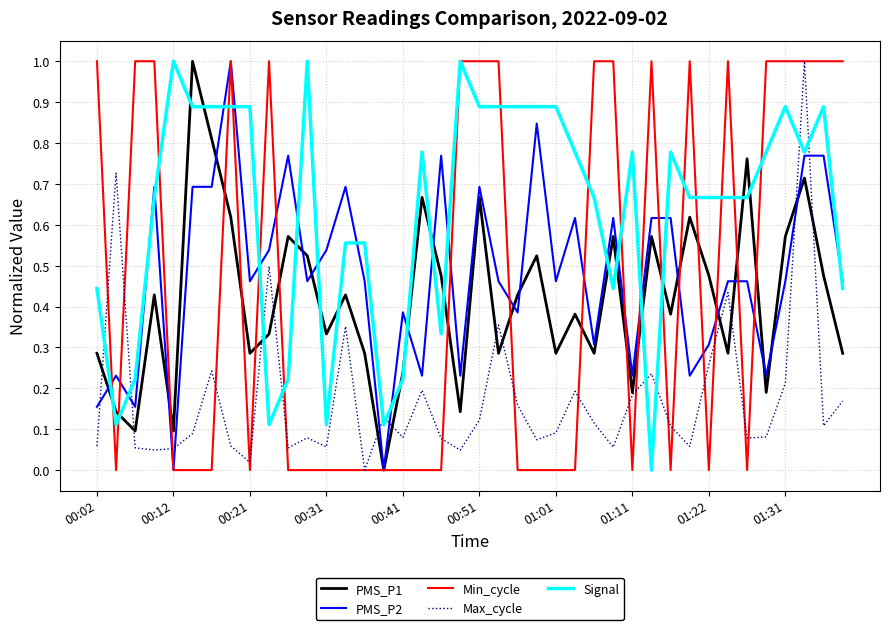

Which series has the largest total across all categories?

Signal